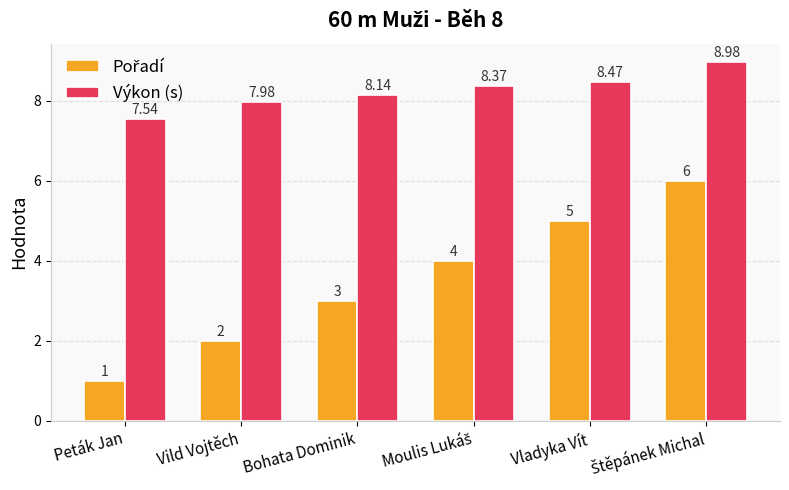

What is the label of the 5th bar from the right?

Vild Vojtěch